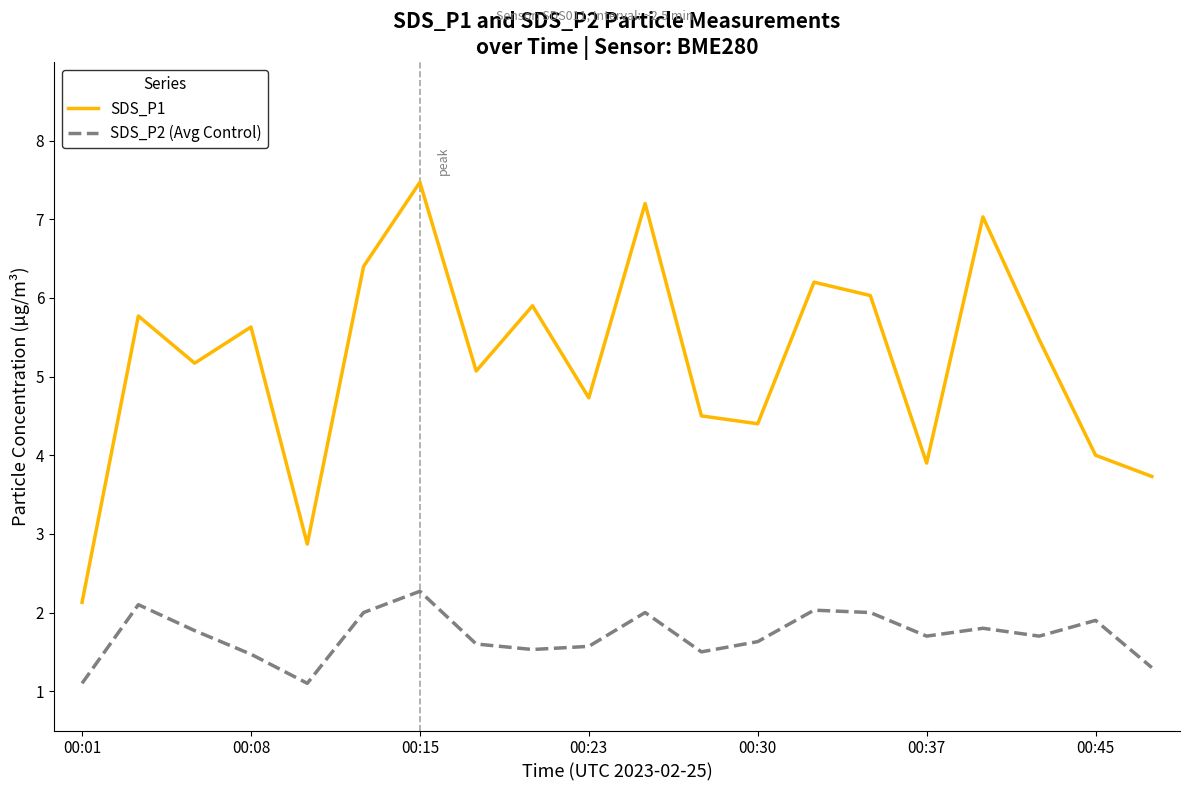

What is the difference between the maximum and minimum values in the SDS_P2 (Avg Control) series?

1.2